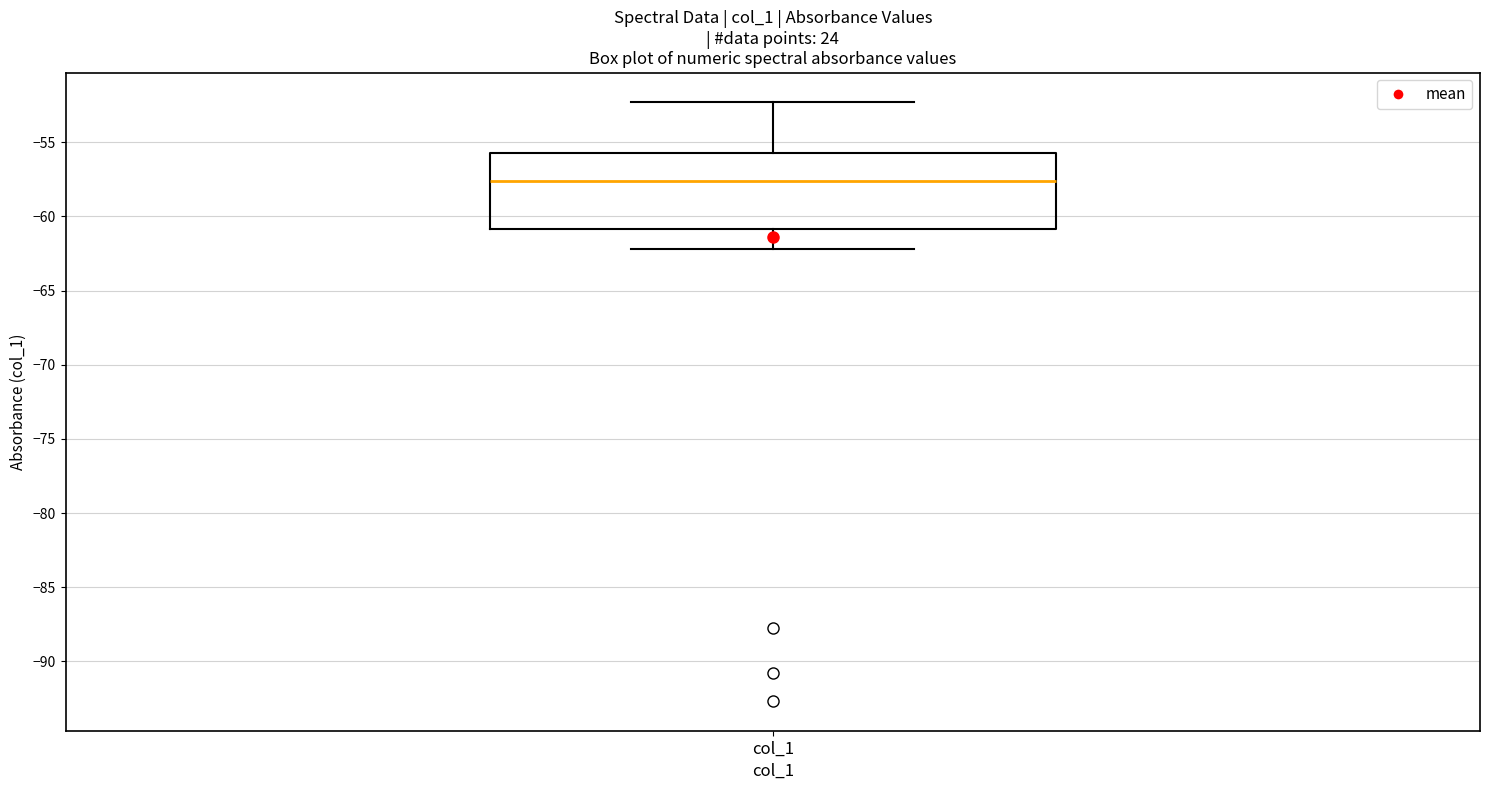

Read this box plot against the y-axis: the position of the median line, the range covered by the box, and the ends of both whiskers. The values are not printed on the chart, so give them approximately, as read against the axis.

median -57.5, box -61.0 to -55.5, whiskers -62.0 to -52.5